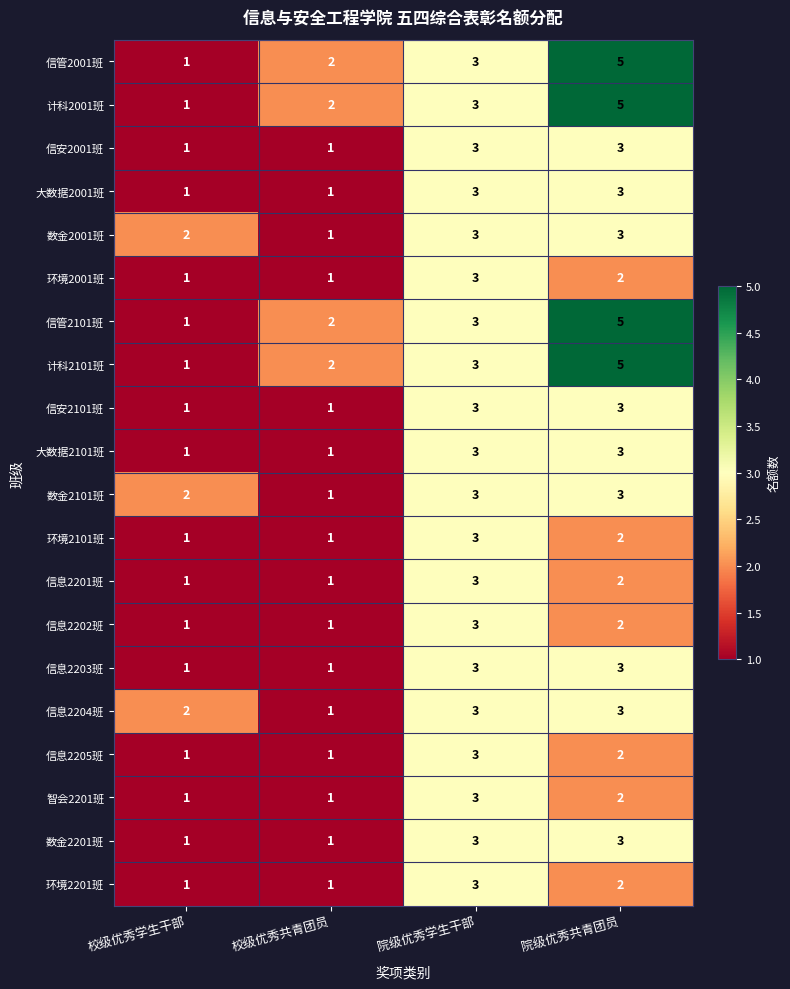

At how many categories does at least one series exceed 4?

1